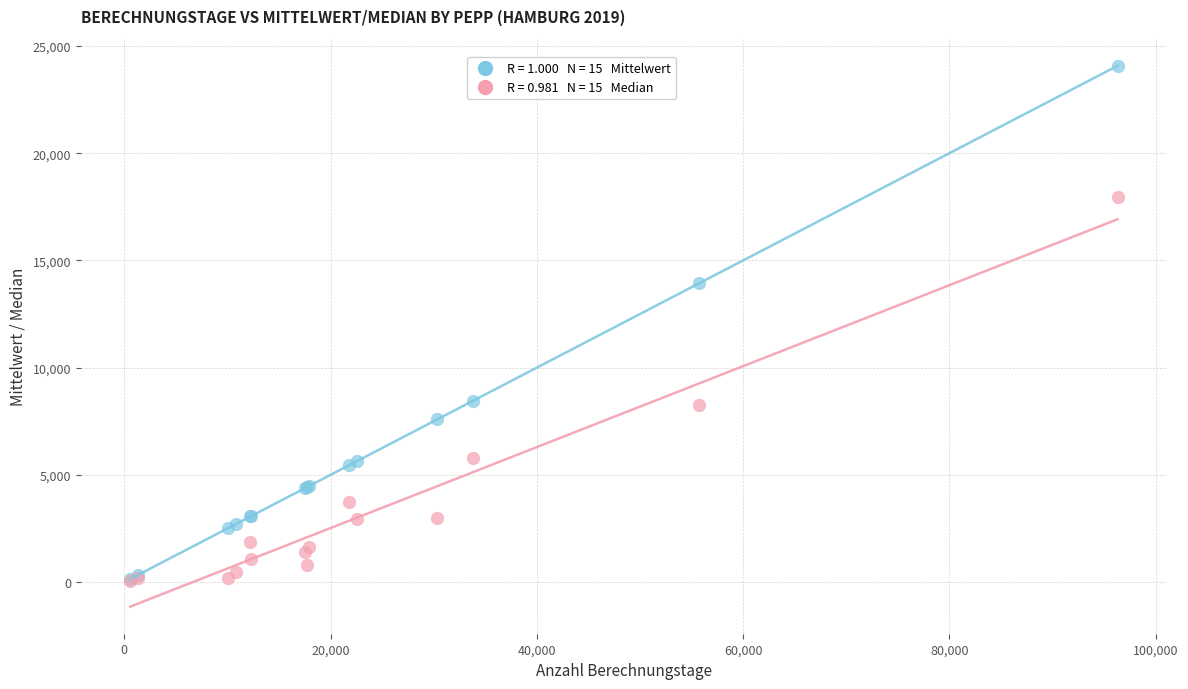

Across all series, what Y value is closest to 12070?

13930.3